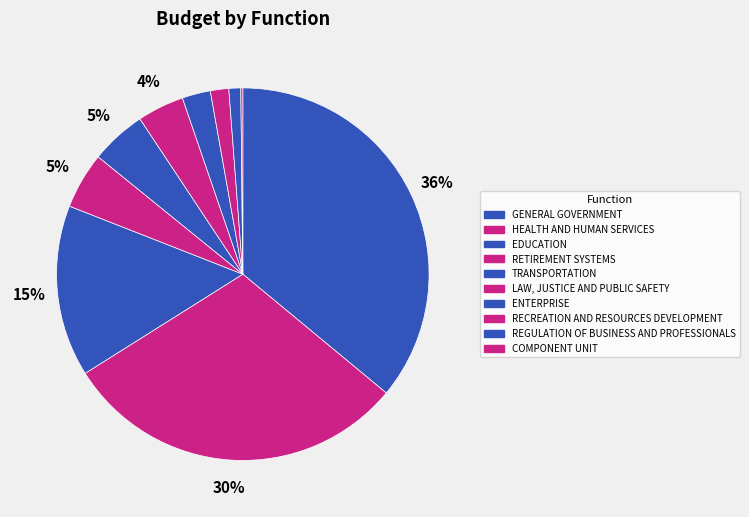

True or false: GENERAL GOVERNMENT accounts for 36% of the total.

True